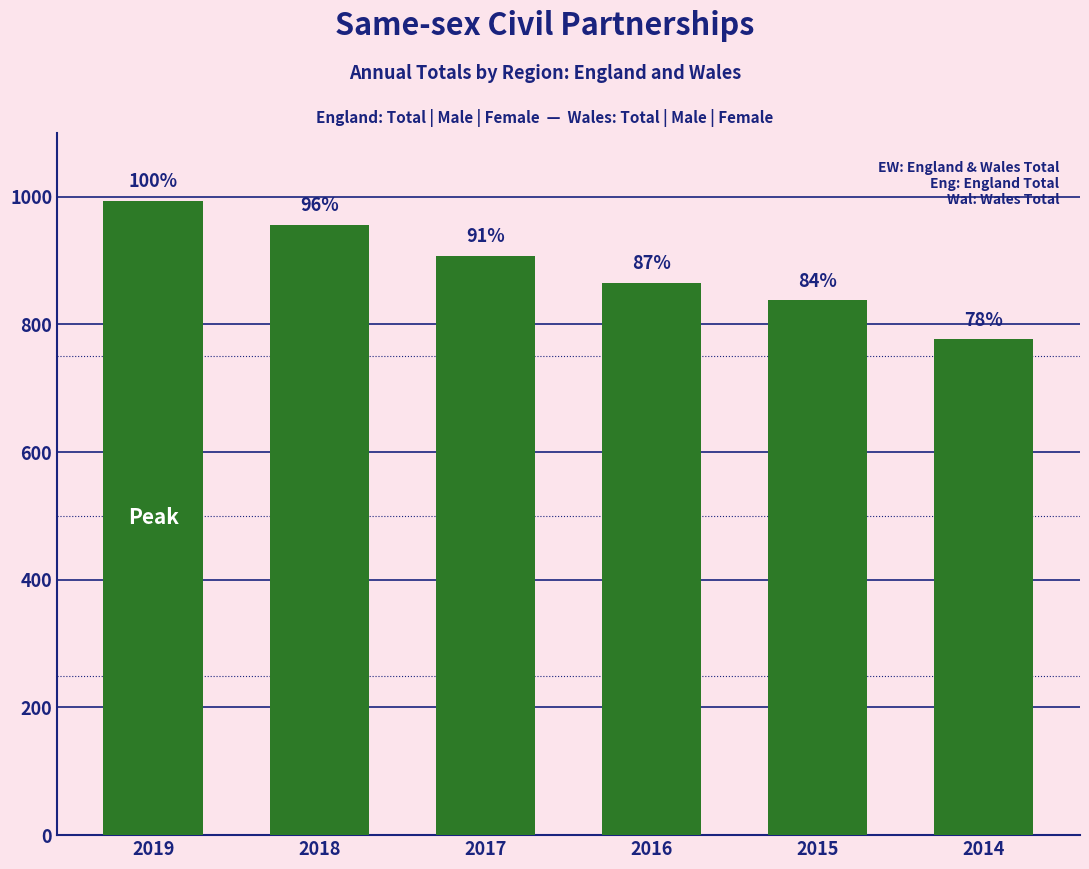

How many bars are there in total?

6